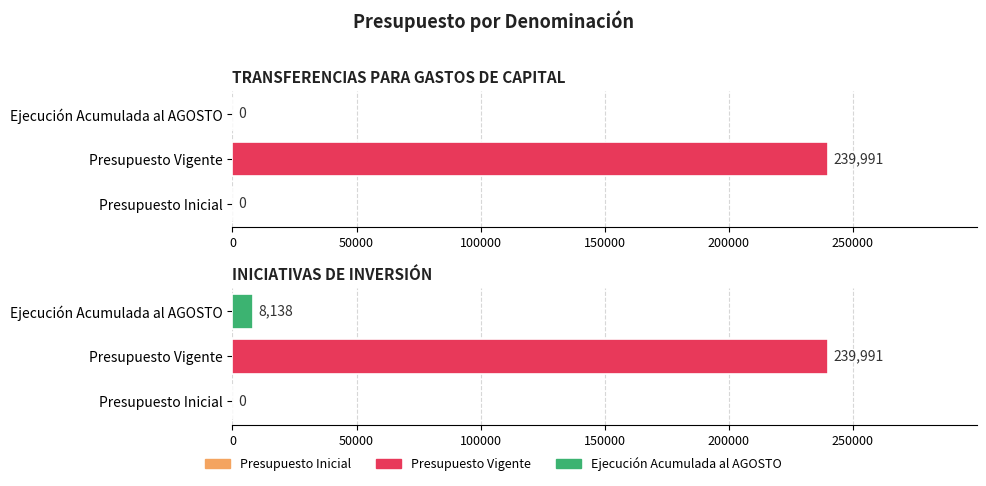

Reading left to right, transcribe all the data shown in this chart.

Presupuesto Inicial: TRANSFERENCIAS PARA GASTOS DE CAPITAL=0	INICIATIVAS DE INVERSIÓN=0
Presupuesto Vigente: TRANSFERENCIAS PARA GASTOS DE CAPITAL=239991	INICIATIVAS DE INVERSIÓN=239991
Ejecución Acumulada al AGOSTO: TRANSFERENCIAS PARA GASTOS DE CAPITAL=0	INICIATIVAS DE INVERSIÓN=8138